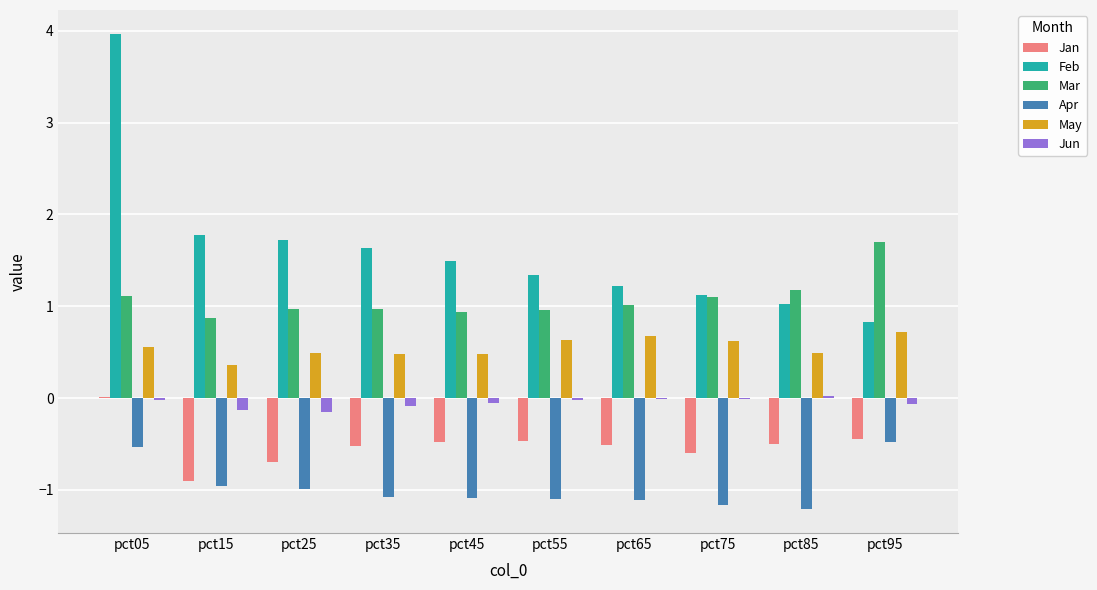

What is the total value across all series at pct25?

1.3